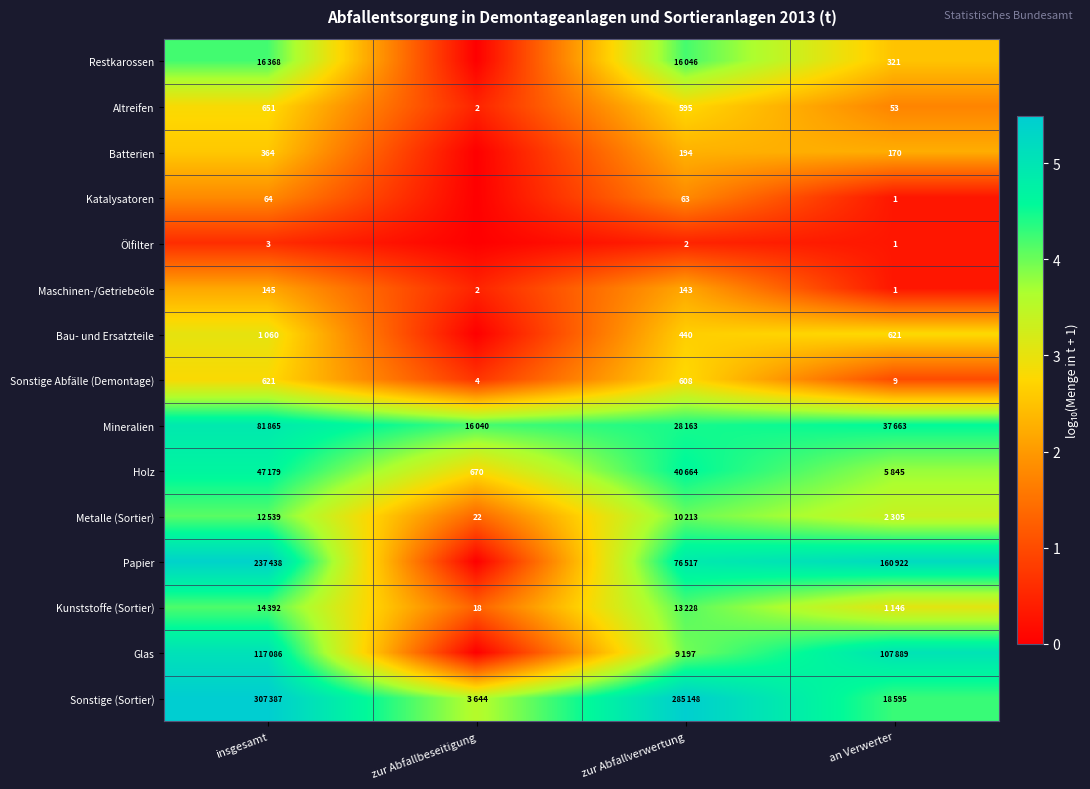

At which label does Kunststoffe (Sortier) first exceed 4?

insgesamt